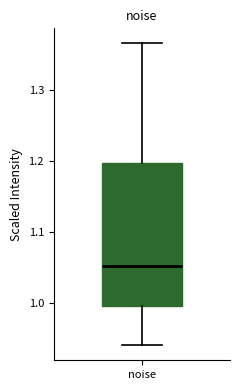

Where is the lower edge of the box for noise on the y-axis? The values are not printed on the chart, so give them approximately, as read against the axis.

1.00